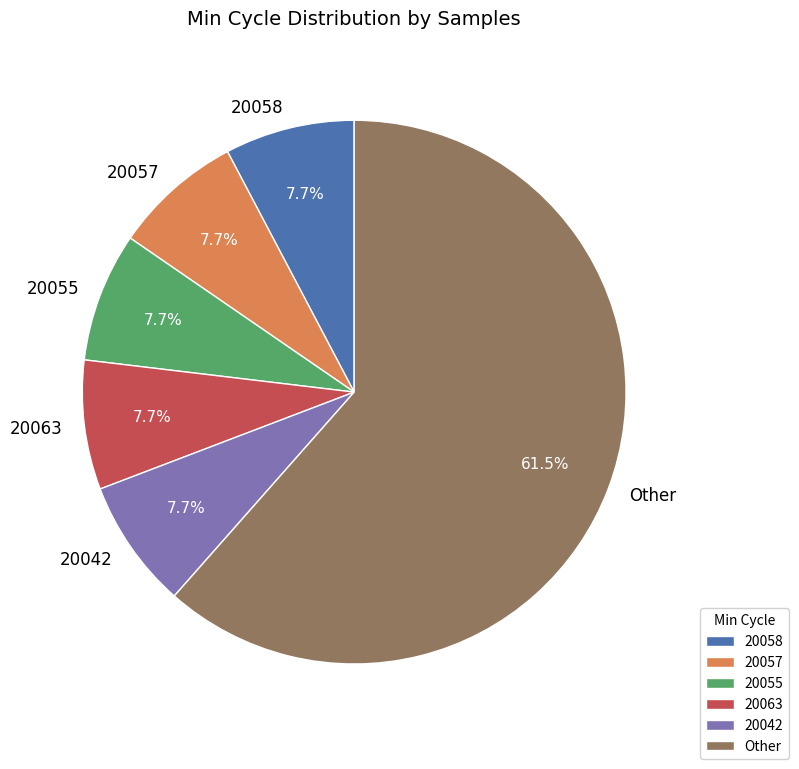

Is it true that 20063 is 8% of the pie?

True